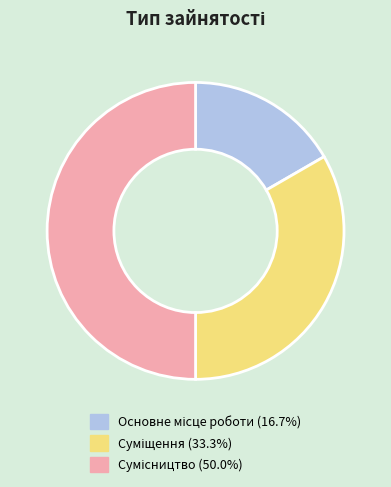

What percentage do Основне місце роботи and Суміщення together represent?

50.0%